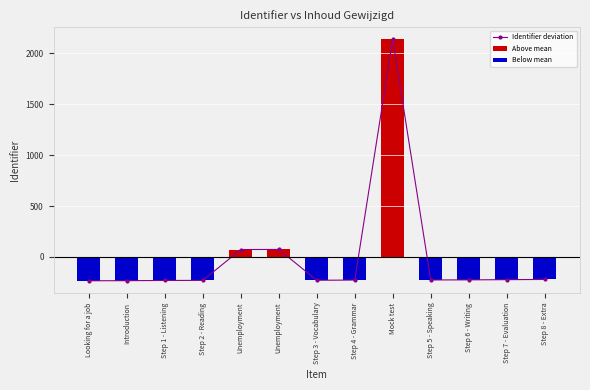

Which category has the highest value in the Identifier deviation series?

Mock test